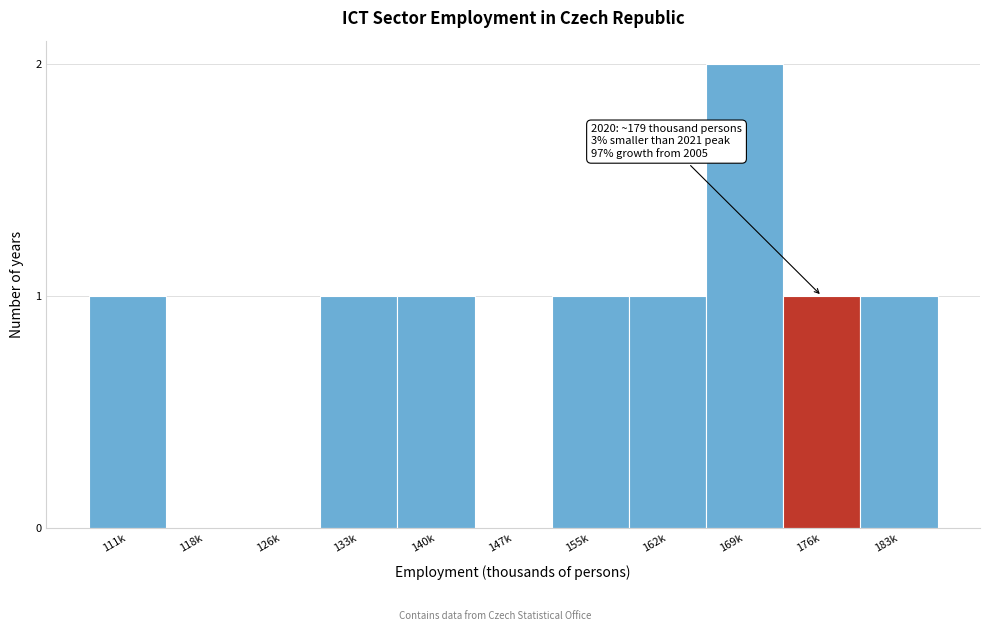

Reading left to right, extract all data points from this chart.

111k=1	118k=0	126k=0	133k=1	140k=1	147k=0	155k=1	162k=1	169k=2	176k=1	183k=1